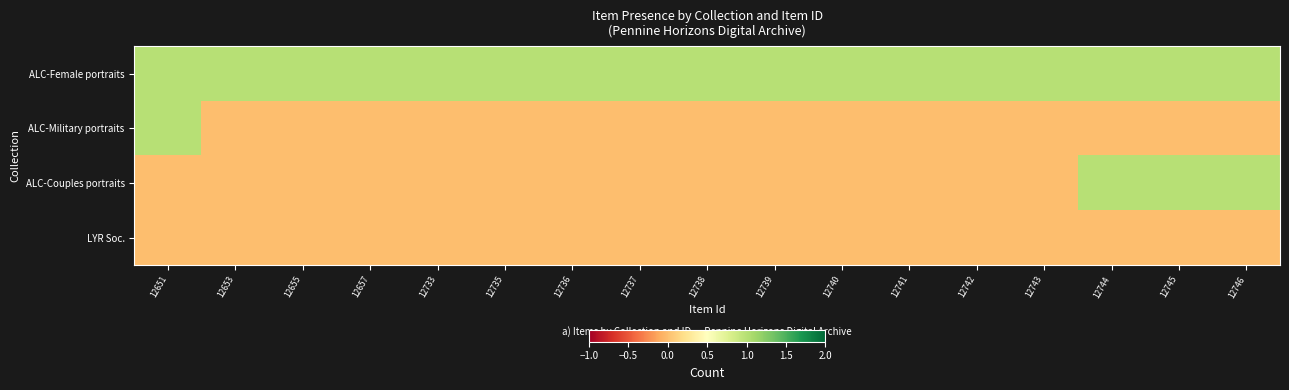

Reading left to right, list all the values displayed in this chart.

ALC-Female portraits: 12651=1	12653=1	12655=1	12657=1	12733=1	12735=1	12736=1	12737=1	12738=1	12739=1	12740=1	12741=1	12742=1	12743=1	12744=1	12745=1	12746=1
ALC-Military portraits: 12651=1	12653=0	12655=0	12657=0	12733=0	12735=0	12736=0	12737=0	12738=0	12739=0	12740=0	12741=0	12742=0	12743=0	12744=0	12745=0	12746=0
ALC-Couples portraits: 12651=0	12653=0	12655=0	12657=0	12733=0	12735=0	12736=0	12737=0	12738=0	12739=0	12740=0	12741=0	12742=0	12743=0	12744=1	12745=1	12746=1
LYR Soc.: 12651=0	12653=0	12655=0	12657=0	12733=0	12735=0	12736=0	12737=0	12738=0	12739=0	12740=0	12741=0	12742=0	12743=0	12744=0	12745=0	12746=0